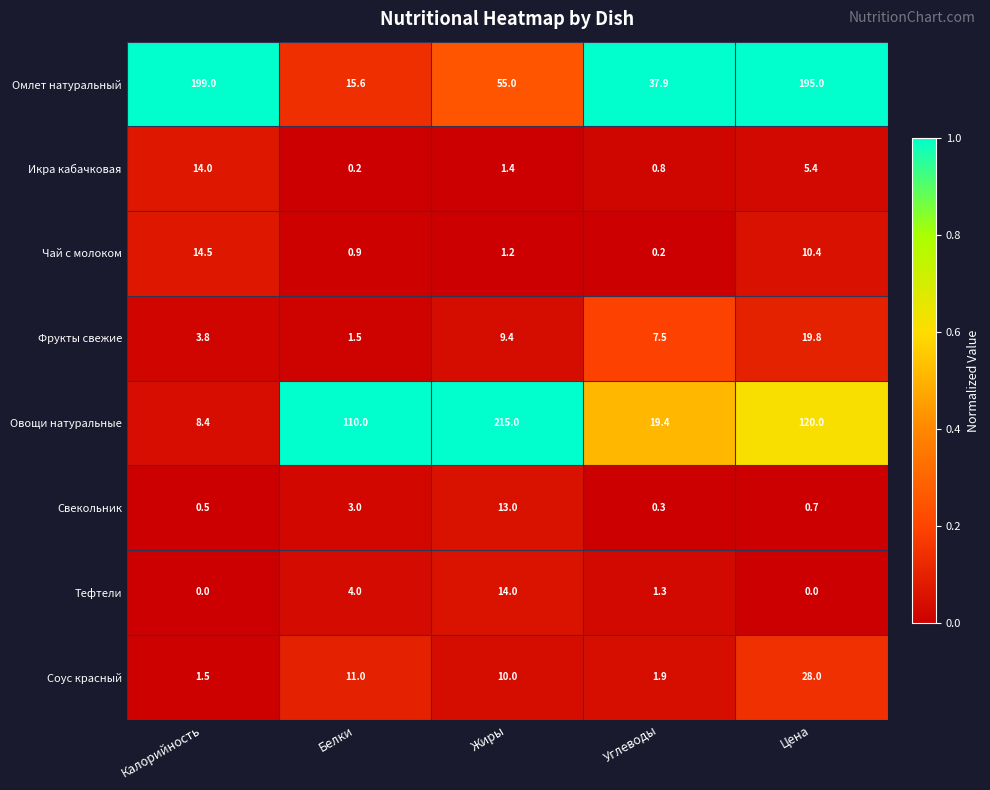

Is it true that Омлет натуральный equals 37.9 at Углеводы?

True